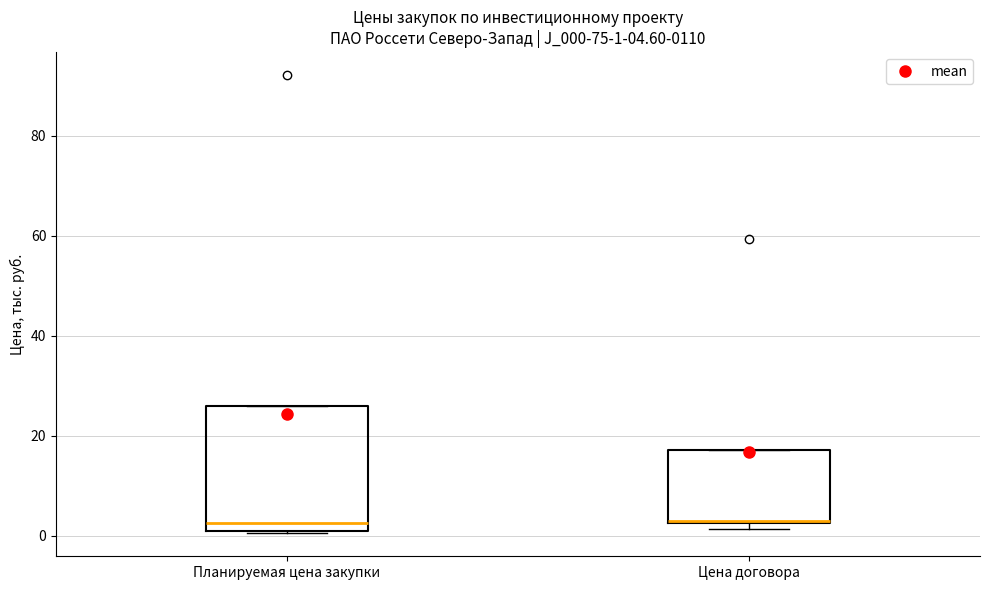

Which box is the tallest, from its lower edge to its upper edge?

Планируемая цена закупки